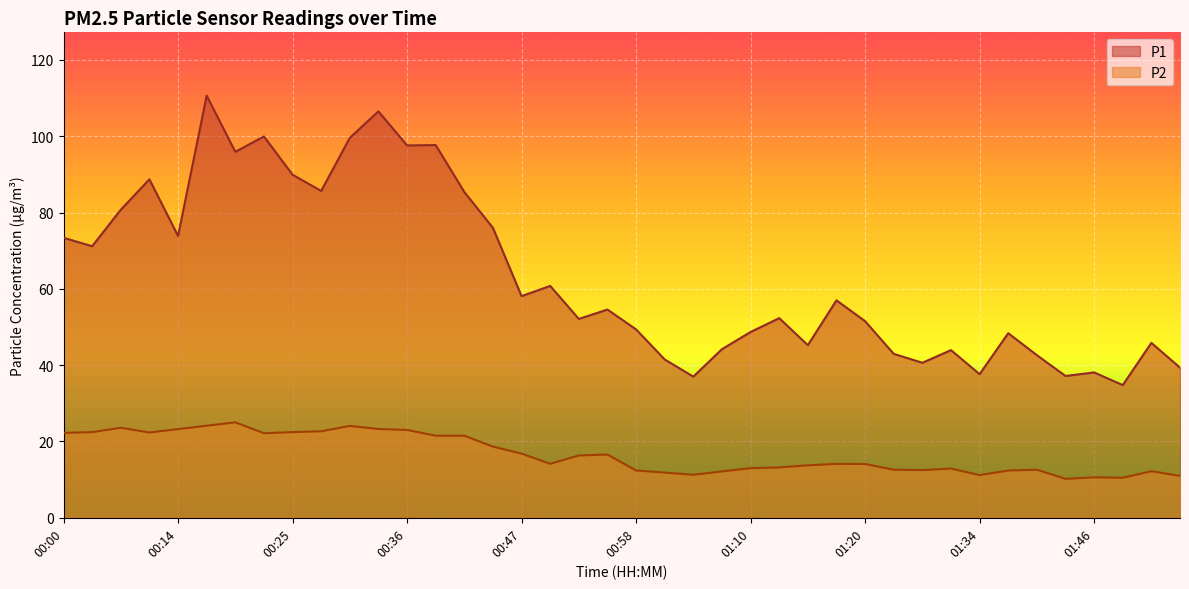

At which category is the sum across all series the highest?

00:17